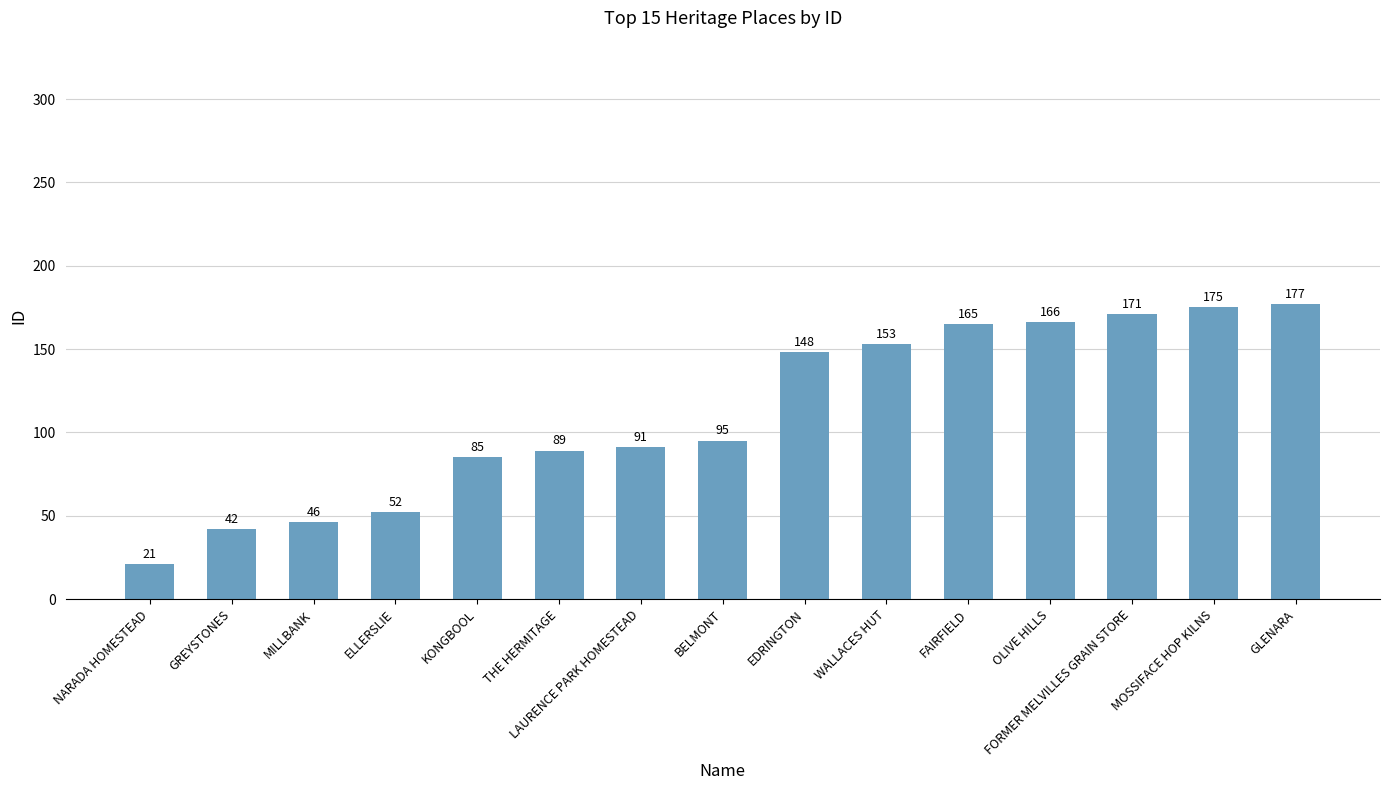

Which label corresponds to the largest value in the chart?

GLENARA